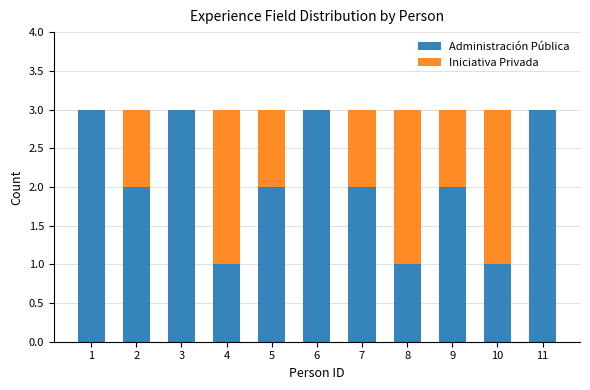

Reading right to left, list the values for the Administración Pública series.

11=3	10=1	9=2	8=1	7=2	6=3	5=2	4=1	3=3	2=2	1=3